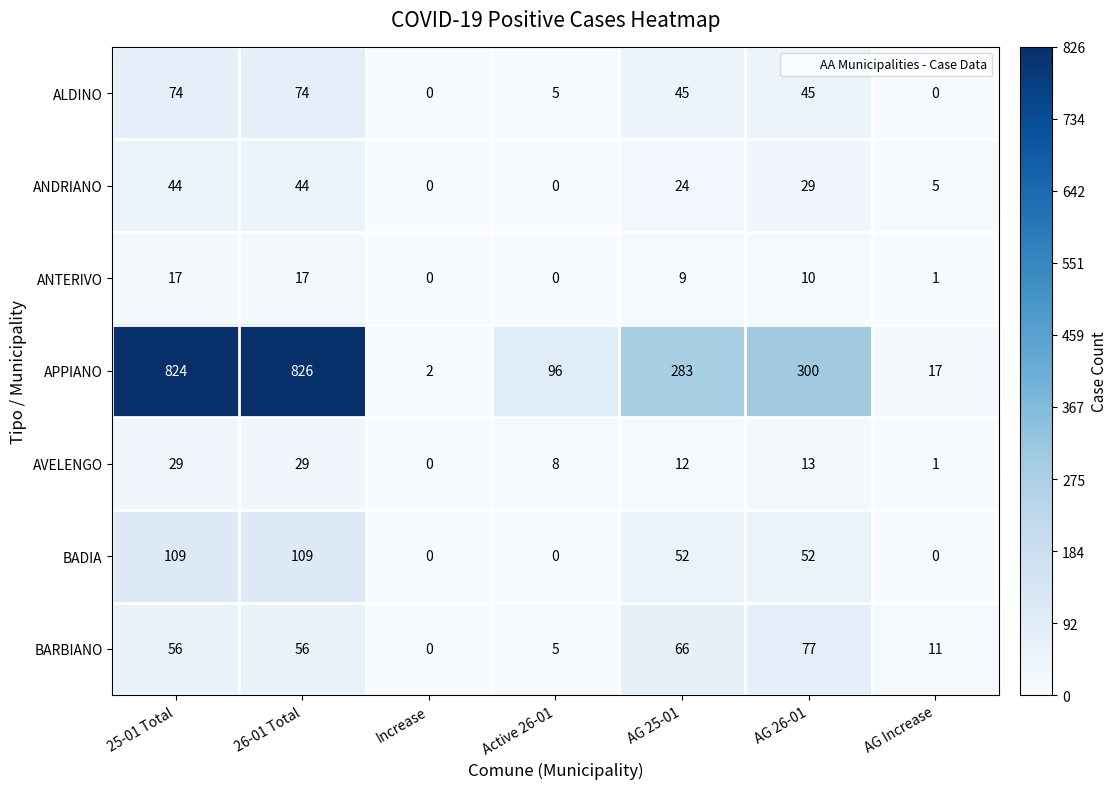

Is it true that APPIANO equals 1146 at 25-01 Total?

False